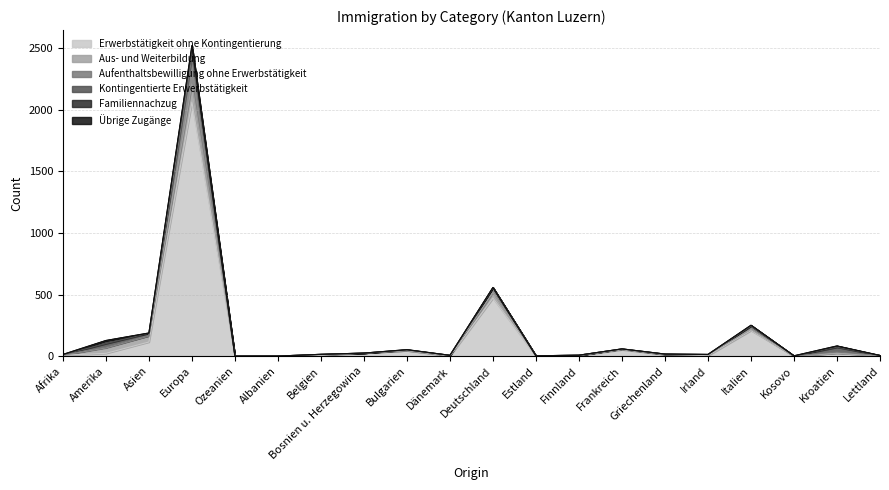

What is the difference between the highest and lowest values at Kroatien?

38